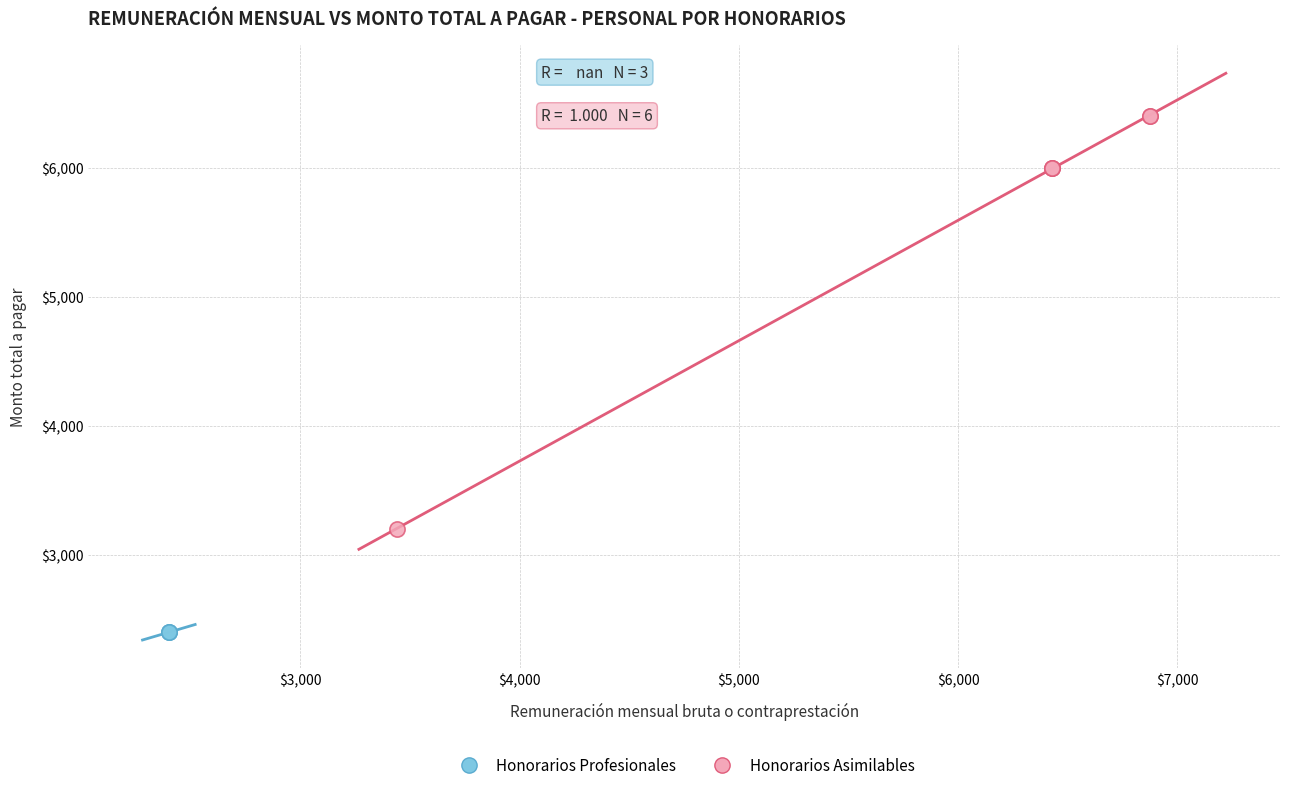

Which series contains the lowest Y value?

Honorarios Profesionales